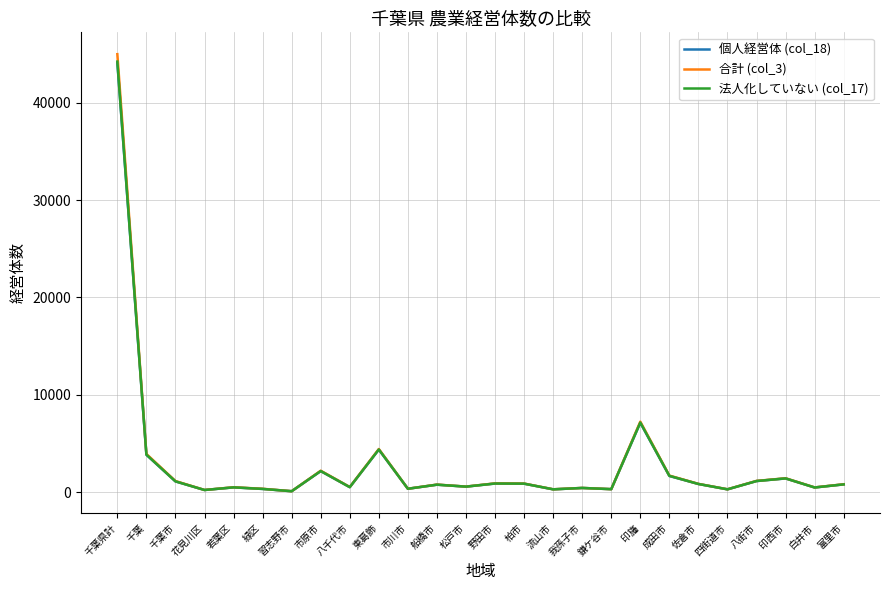

What is the sum of the 法人化していない (col_17) values at 習志野市 and 花見川区?

292